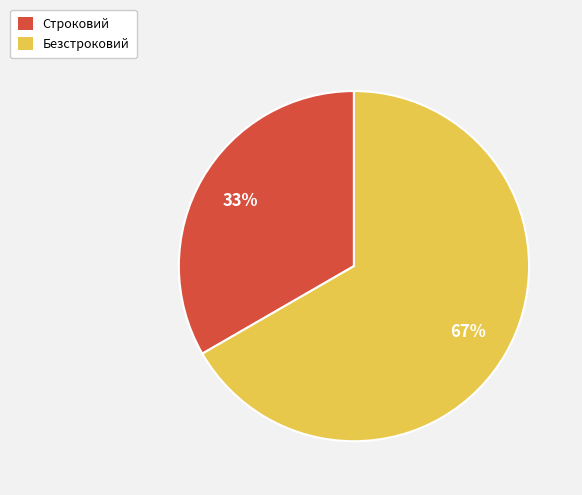

Is it true that Безстроковий is 67% of the pie?

True